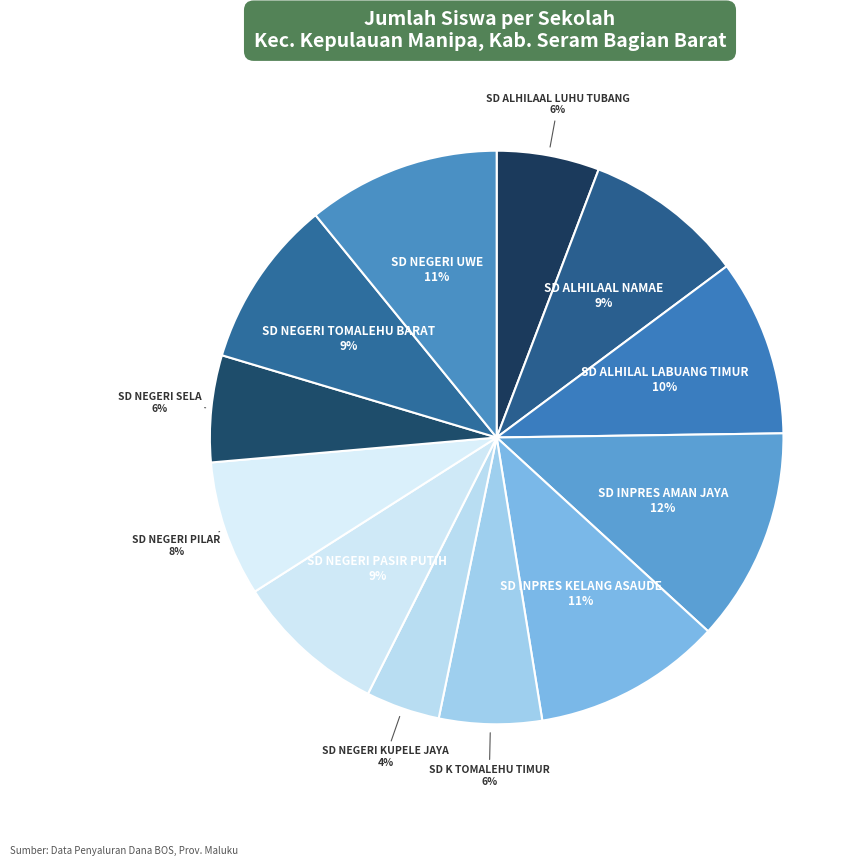

How many segments does this pie chart have?

12